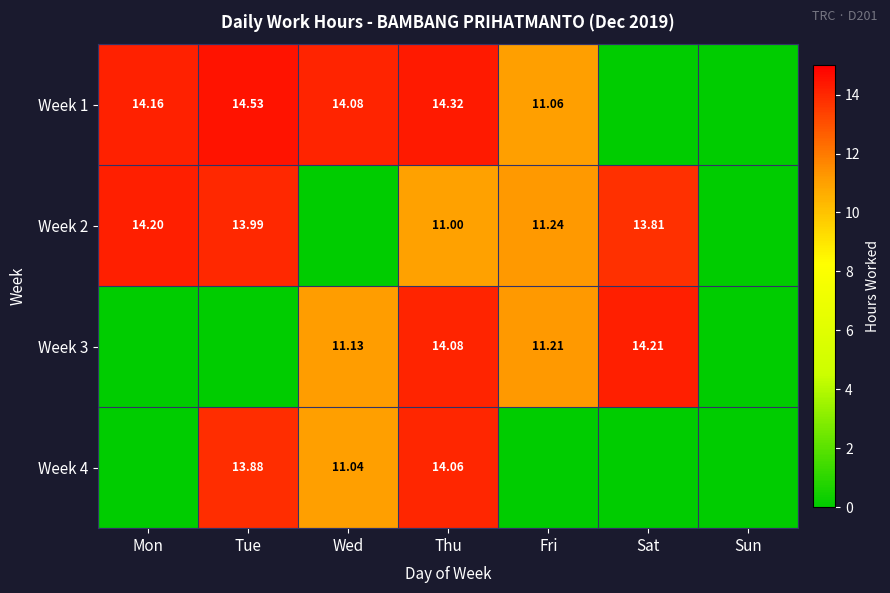

Which series has the largest total across all categories?

Week 1